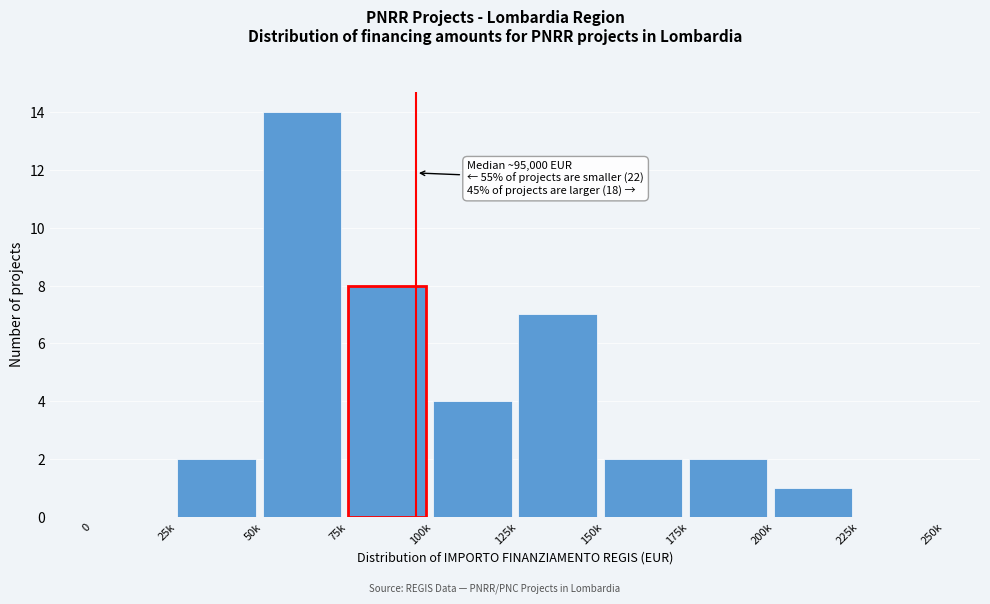

Reading left to right, transcribe all the data shown in this chart.

0=0	25k=2	50k=14	75k=8	100k=4	125k=7	150k=2	175k=2	200k=1	225k=0